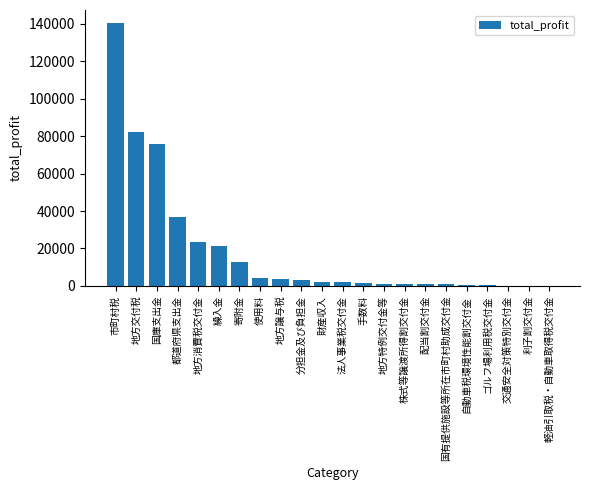

What is the sum of all values?

414573